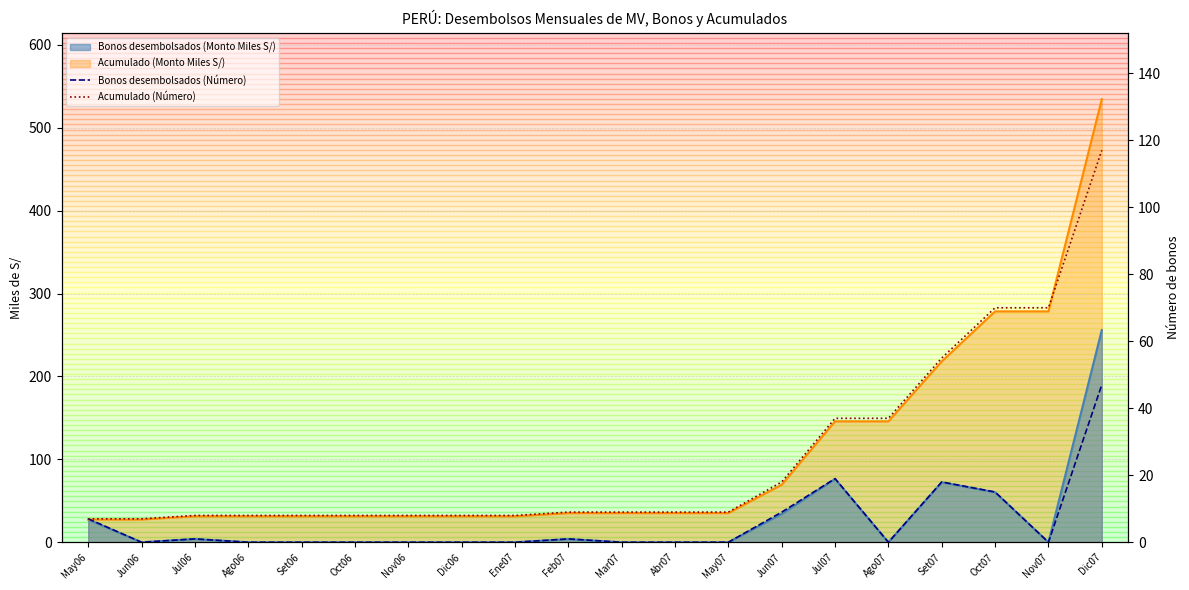

The Acumulado (Número) series shows 7 at May06. True or false?

True